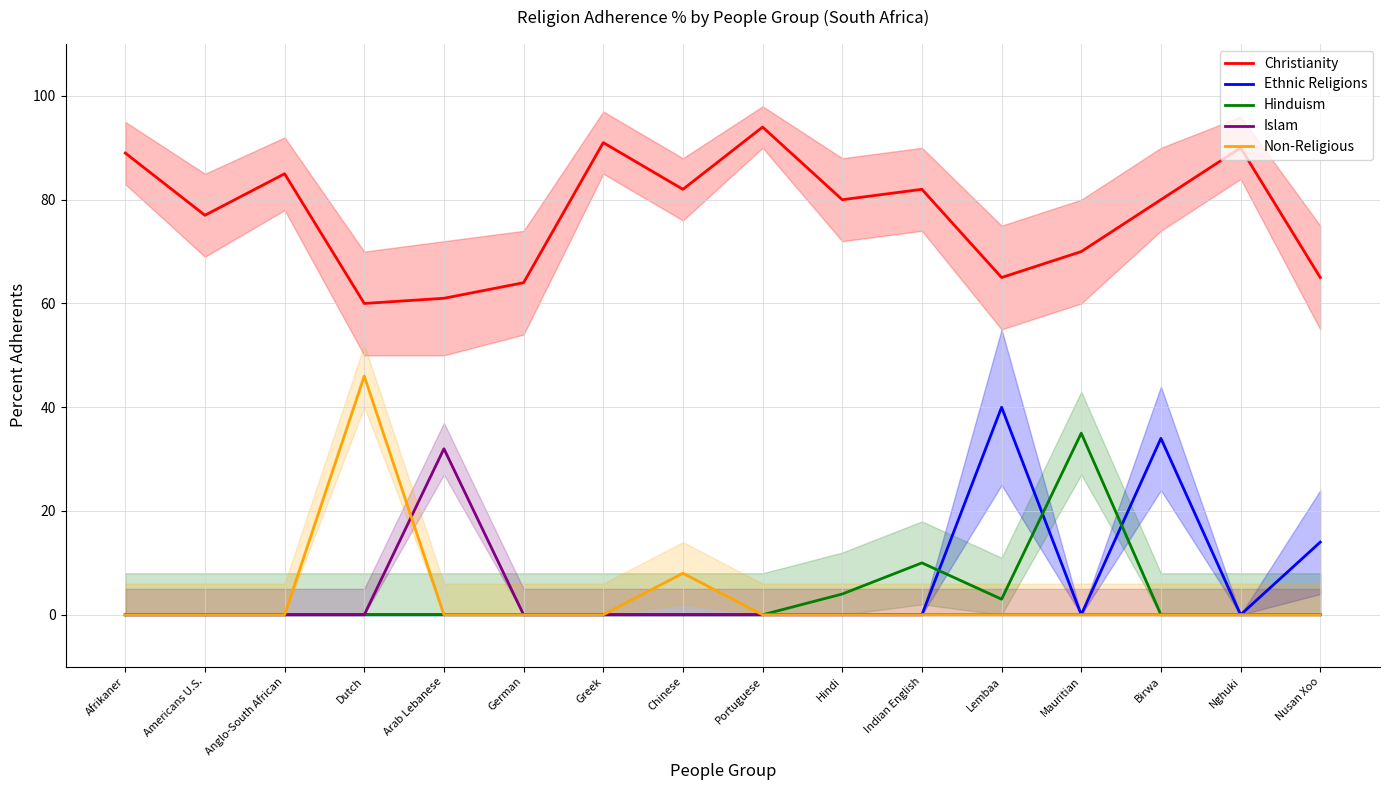

Reading left to right, extract all data points from this chart.

Christianity: 89	77	85	60	61	64	91	82	94	80	82	65	70	80	90	65
Ethnic Religions: 0	0	0	0	0	0	0	0	0	0	0	40	0	34	0	14
Hinduism: 0	0	0	0	0	0	0	0	0	4	10	3	35	0	0	0
Islam: 0	0	0	0	32	0	0	0	0	0	0	0	0	0	0	0
Non-Religious: 0	0	0	46	0	0	0	8	0	0	0	0	0	0	0	0